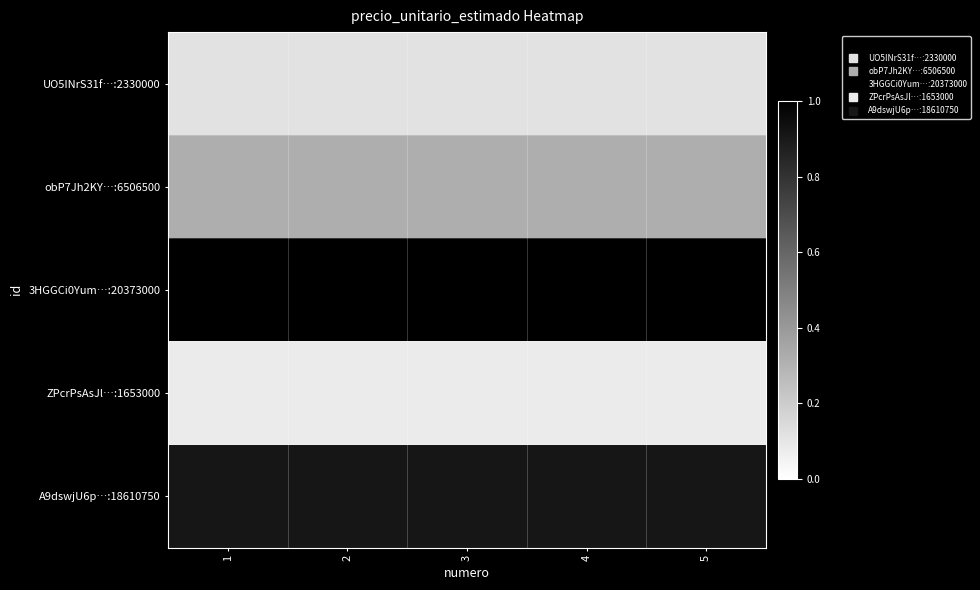

How many distinct data groups are displayed?

5